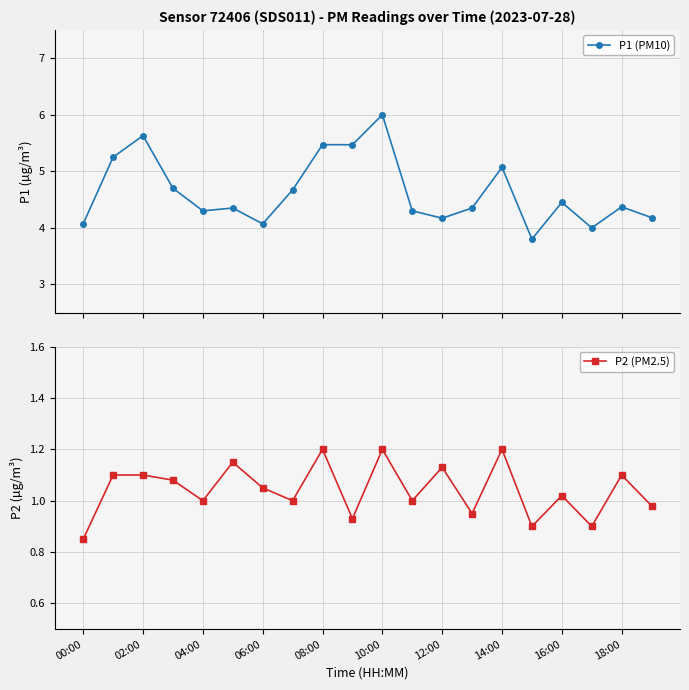

What is the sum of all P1 (PM10) values?

92.7